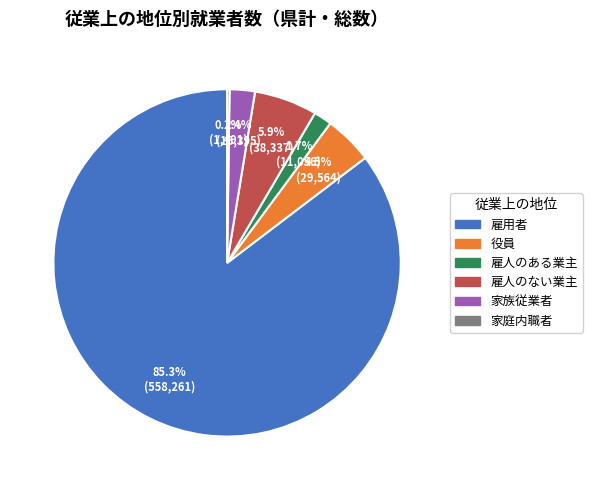

What is the majority slice?

雇用者